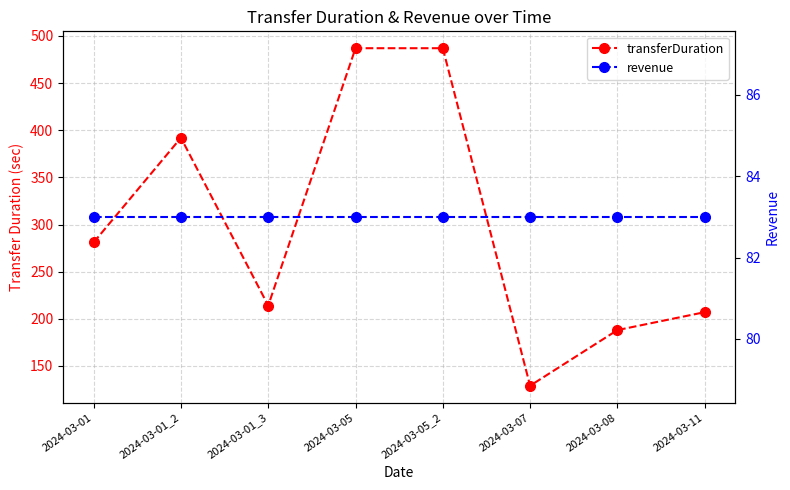

Does the chart have visible grid lines?

Yes